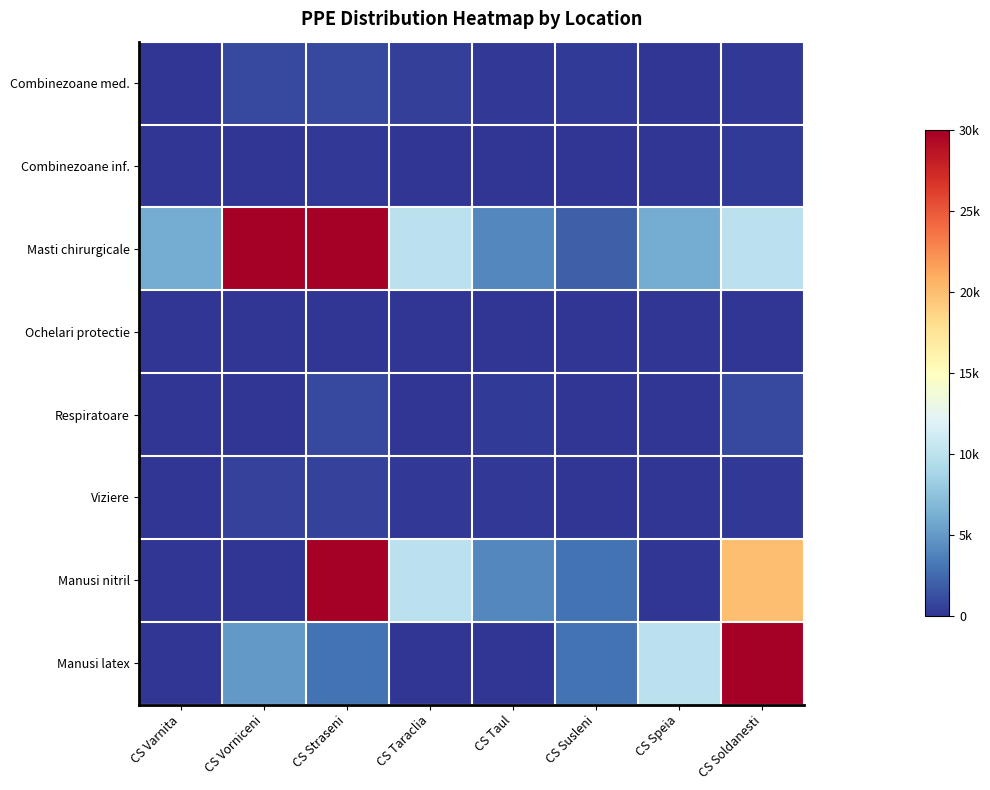

Reading left to right, what are all the values shown in this chart?

Combinezoane med.: CS Varnita=100	CS Vorniceni=1000	CS Straseni=1000	CS Taraclia=500	CS Taul=200	CS Susleni=300	CS Speia=100	CS Soldanesti=200
Combinezoane inf.: CS Varnita=0	CS Vorniceni=0	CS Straseni=200	CS Taraclia=0	CS Taul=0	CS Susleni=0	CS Speia=0	CS Soldanesti=300
Masti chirurgicale: CS Varnita=6000	CS Vorniceni=30000	CS Straseni=30000	CS Taraclia=10000	CS Taul=4000	CS Susleni=2000	CS Speia=6000	CS Soldanesti=10000
Ochelari protectie: CS Varnita=30	CS Vorniceni=50	CS Straseni=50	CS Taraclia=10	CS Taul=0	CS Susleni=0	CS Speia=100	CS Soldanesti=30
Respiratoare: CS Varnita=0	CS Vorniceni=100	CS Straseni=1000	CS Taraclia=100	CS Taul=300	CS Susleni=100	CS Speia=0	CS Soldanesti=1000
Viziere: CS Varnita=100	CS Vorniceni=700	CS Straseni=700	CS Taraclia=150	CS Taul=200	CS Susleni=50	CS Speia=100	CS Soldanesti=200
Manusi nitril: CS Varnita=0	CS Vorniceni=0	CS Straseni=30000	CS Taraclia=10000	CS Taul=4000	CS Susleni=3000	CS Speia=0	CS Soldanesti=20000
Manusi latex: CS Varnita=0	CS Vorniceni=5000	CS Straseni=3000	CS Taraclia=0	CS Taul=0	CS Susleni=3000	CS Speia=10000	CS Soldanesti=30000